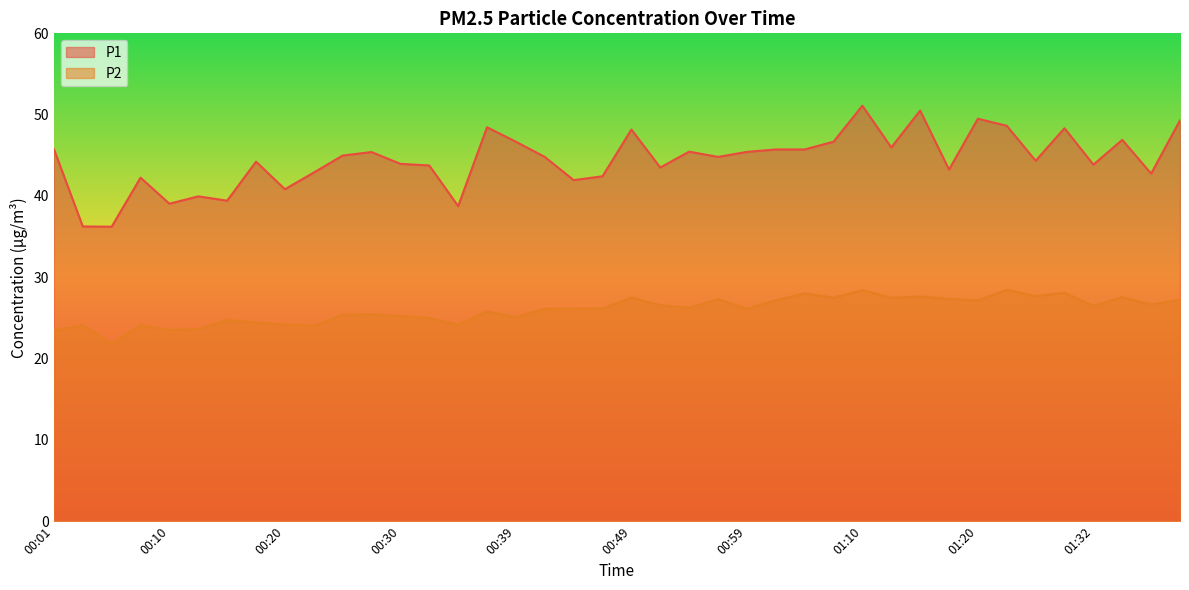

Reading left to right, extract all data points from this chart.

P1: 00:01=45.8	00:03=36.2	00:05=36.2	00:08=42.2	00:10=39.0	00:13=40.0	00:15=39.4	00:18=44.2	00:20=40.8	00:22=42.9	00:25=45.0	00:27=45.4	00:30=44.0	00:32=43.8	00:35=38.8	00:37=48.5	00:39=46.7	00:42=44.8	00:44=42.0	00:47=42.4	00:49=48.2	00:52=43.5	00:54=45.5	00:56=44.8	00:59=45.4	01:02=45.7	01:04=45.7	01:07=46.7	01:10=51.1	01:12=46.0	01:15=50.5	01:17=43.2	01:20=49.5	01:25=48.6	01:27=44.3	01:30=48.3	01:32=43.9	01:35=46.9	01:37=42.8	01:40=49.3
P2: 00:01=23.4	00:03=24.1	00:05=21.9	00:08=24.1	00:10=23.5	00:13=23.6	00:15=24.7	00:18=24.4	00:20=24.2	00:22=24.1	00:25=25.4	00:27=25.4	00:30=25.2	00:32=25.0	00:35=24.2	00:37=25.8	00:39=25.1	00:42=26.1	00:44=26.1	00:47=26.1	00:49=27.5	00:52=26.6	00:54=26.2	00:56=27.3	00:59=26.1	01:02=27.2	01:04=28.0	01:07=27.5	01:10=28.4	01:12=27.5	01:15=27.6	01:17=27.4	01:20=27.1	01:25=28.5	01:27=27.7	01:30=28.1	01:32=26.5	01:35=27.6	01:37=26.6	01:40=27.2